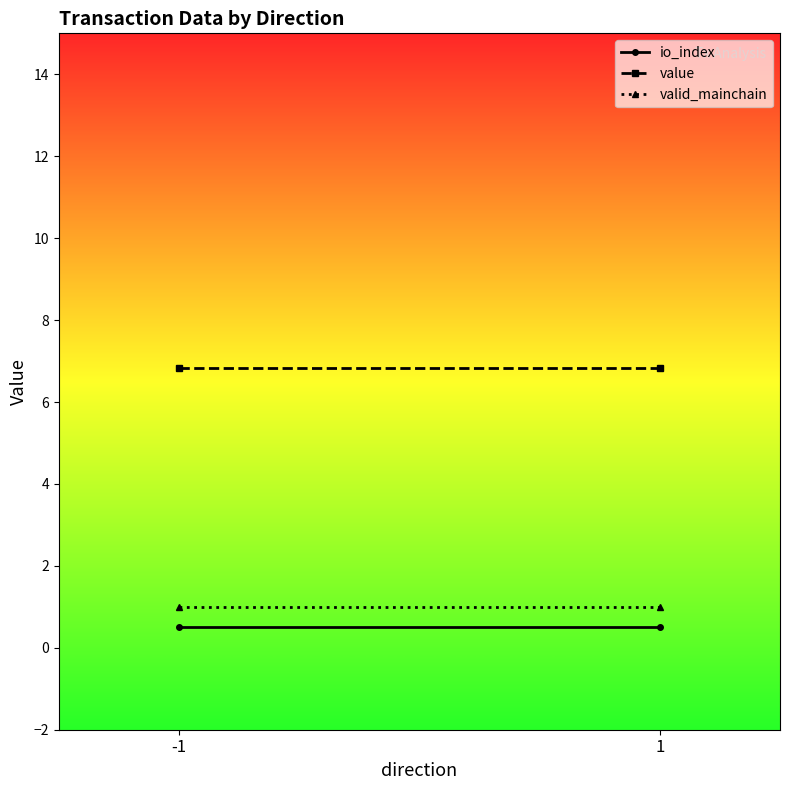

Reading left to right, transcribe all the data shown in this chart.

io_index: 0.5	0.5
value: 6.8	6.8
valid_mainchain: 1.0	1.0